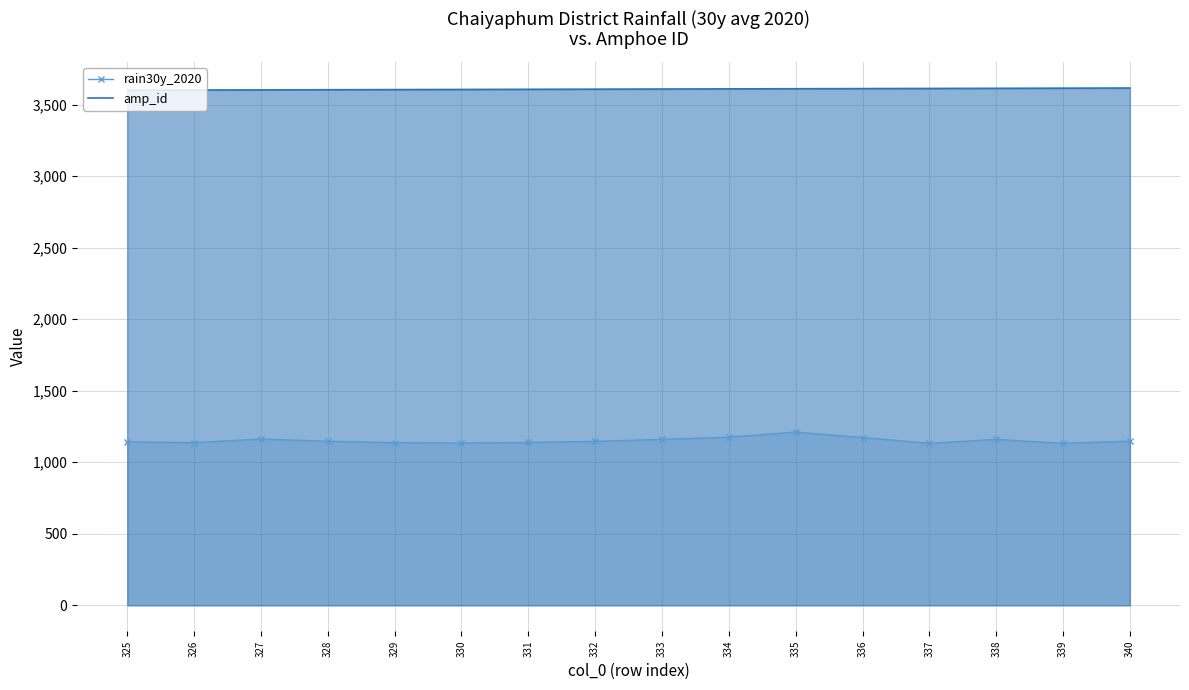

How many series are shown in this chart?

2